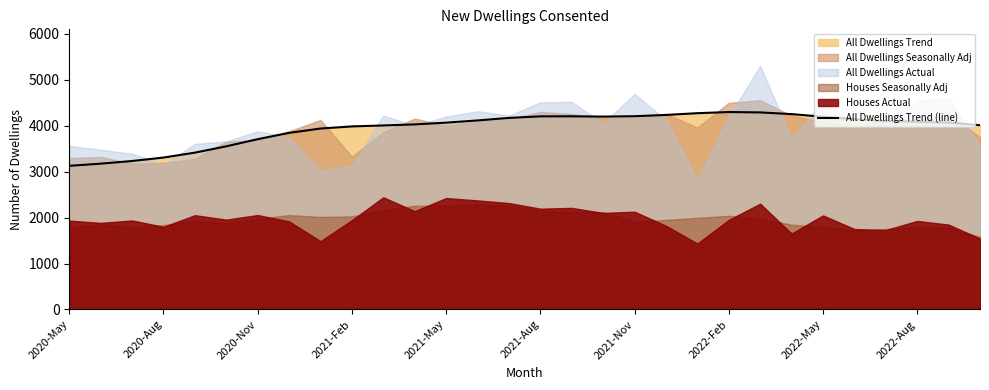

What is the average value?

3948